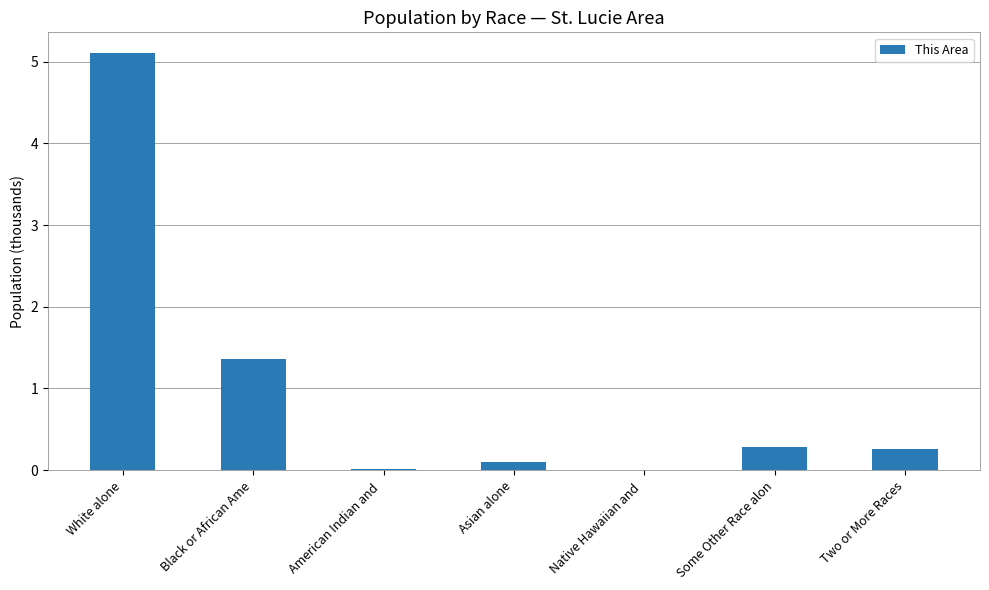

Which category has the highest value across all series?

White alone